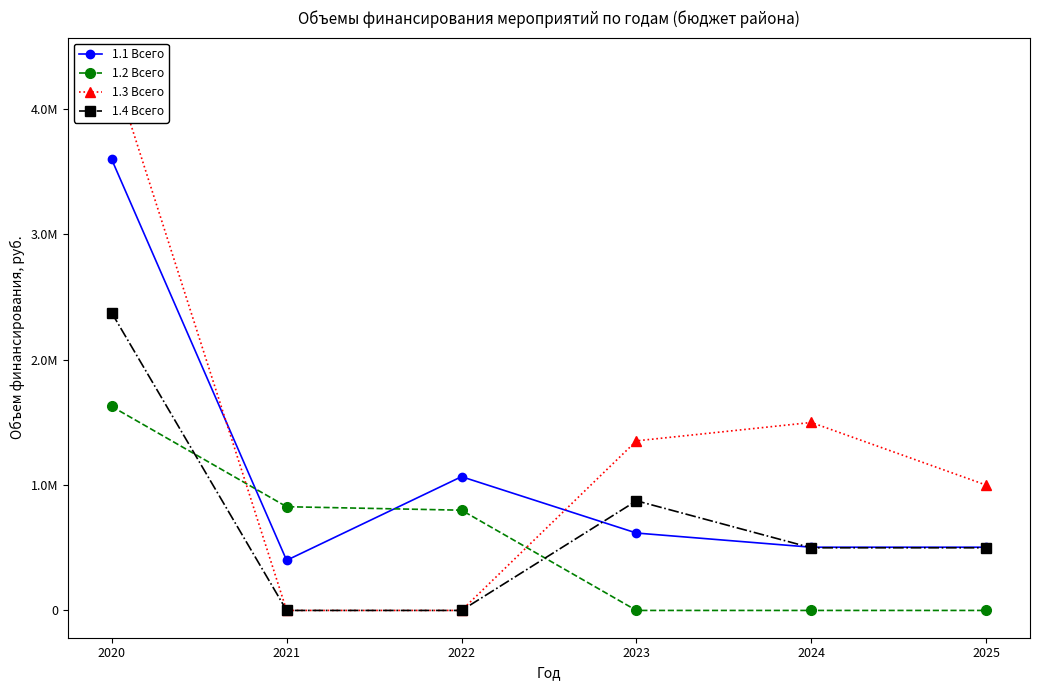

Reading left to right, transcribe all the data shown in this chart.

1.1 Всего: 2020=3598644.2	2021=400000.0	2022=1067450.5	2023=617693.7	2024=504500.0	2025=504500.0
1.2 Всего: 2020=1627673.6	2021=827673.6	2022=800000.0	2023=0.0	2024=0.0	2025=0.0
1.3 Всего: 2020=4353350.0	2021=0.0	2022=0.0	2023=1353350.0	2024=1500000.0	2025=1000000.0
1.4 Всего: 2020=2375000.0	2021=0.0	2022=0.0	2023=875000.0	2024=500000.0	2025=500000.0